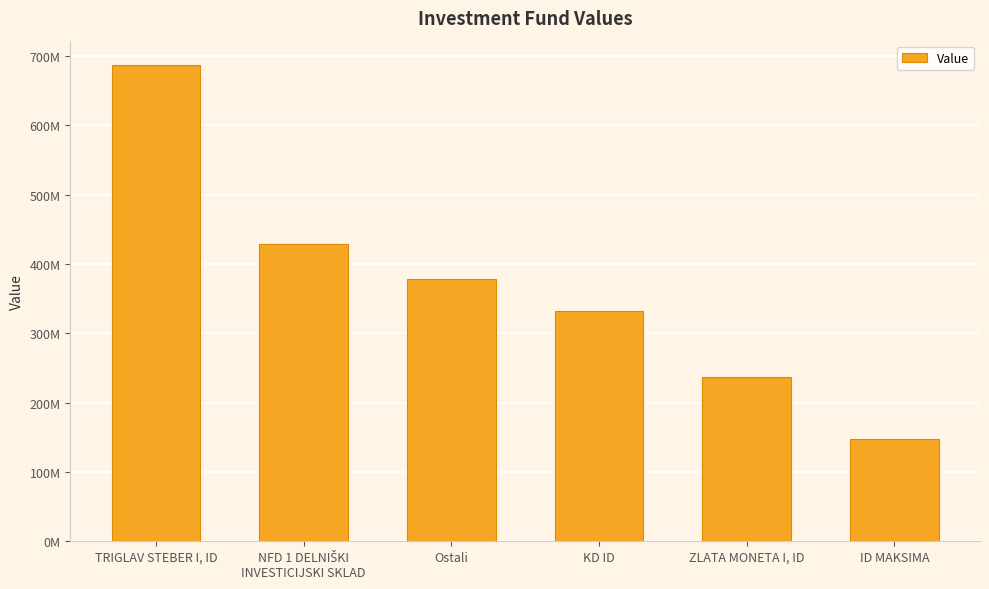

Are the bars horizontal?

No